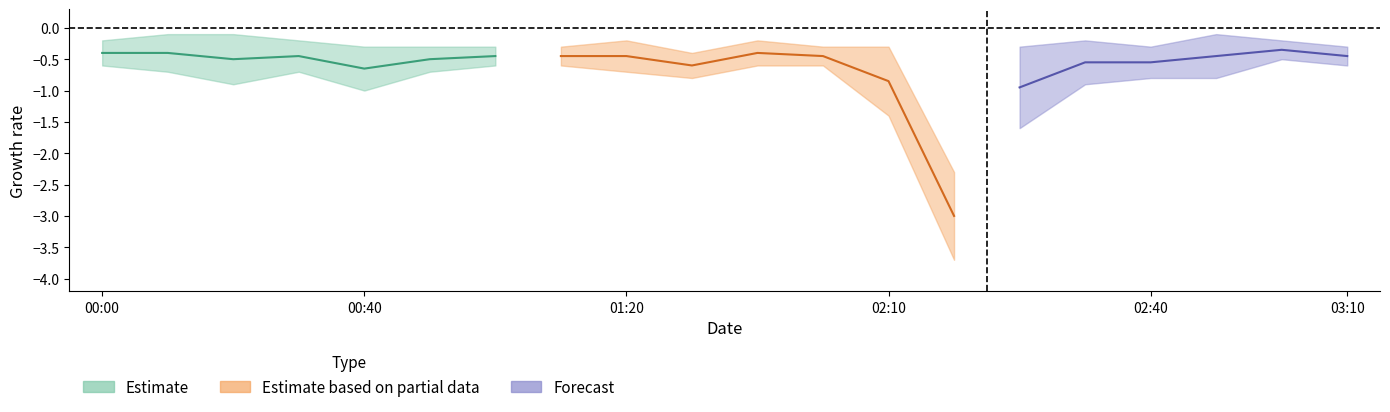

True or false: Estimate_upper and Estimate_lower cross at least once.

False